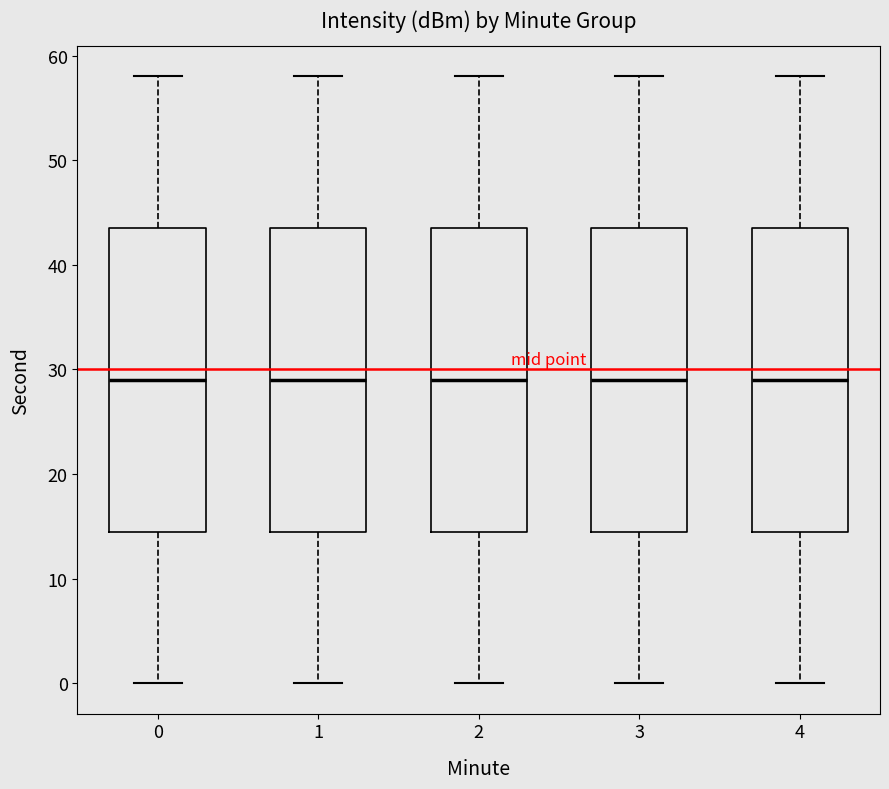

Reading left to right, read every box against the y-axis: the position of its median line, the range the box covers, and the ends of its whiskers. The values are not printed on the chart, so give them approximately, as read against the axis.

0: median 29, box 15 to 44, whiskers 0 to 58
1: median 29, box 15 to 44, whiskers 0 to 58
2: median 29, box 15 to 44, whiskers 0 to 58
3: median 29, box 15 to 44, whiskers 0 to 58
4: median 29, box 15 to 44, whiskers 0 to 58